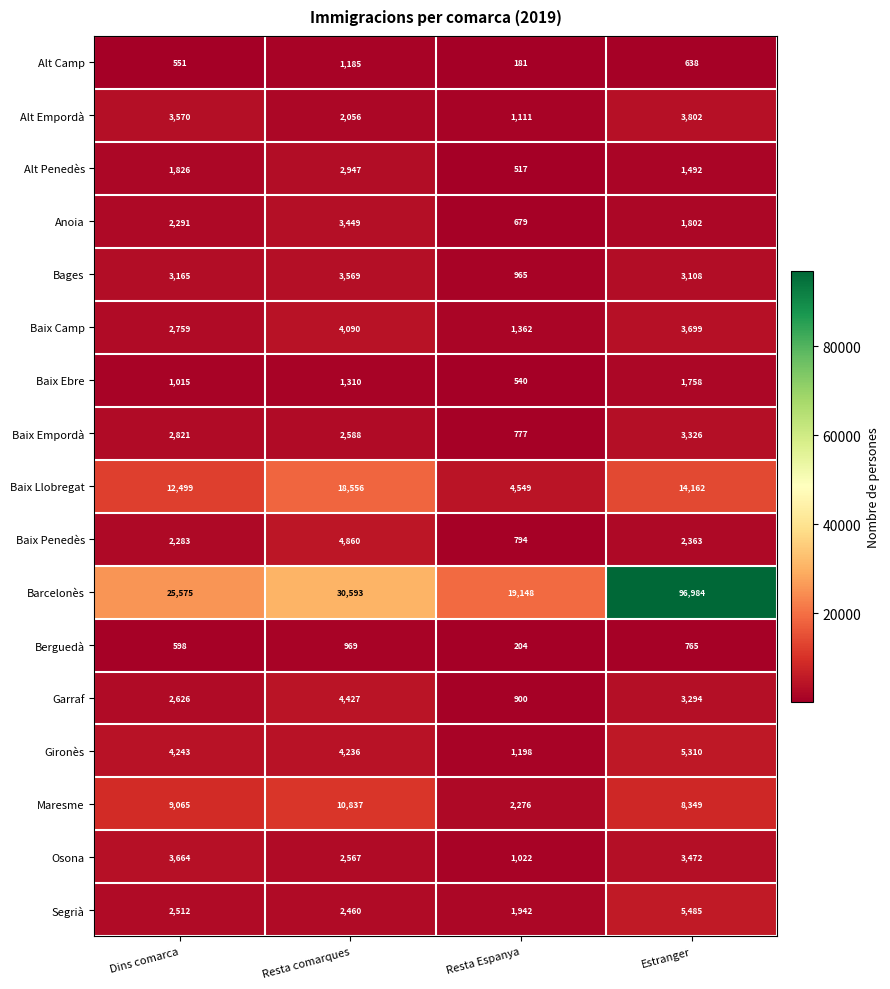

At which label does Baix Llobregat first exceed 14162?

Resta comarques